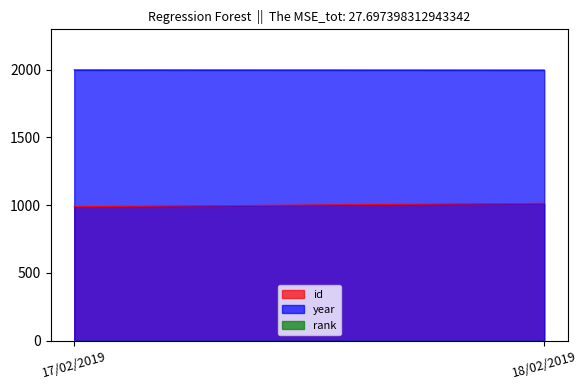

Which series changed the most between 17/02/2019 and 18/02/2019?

id